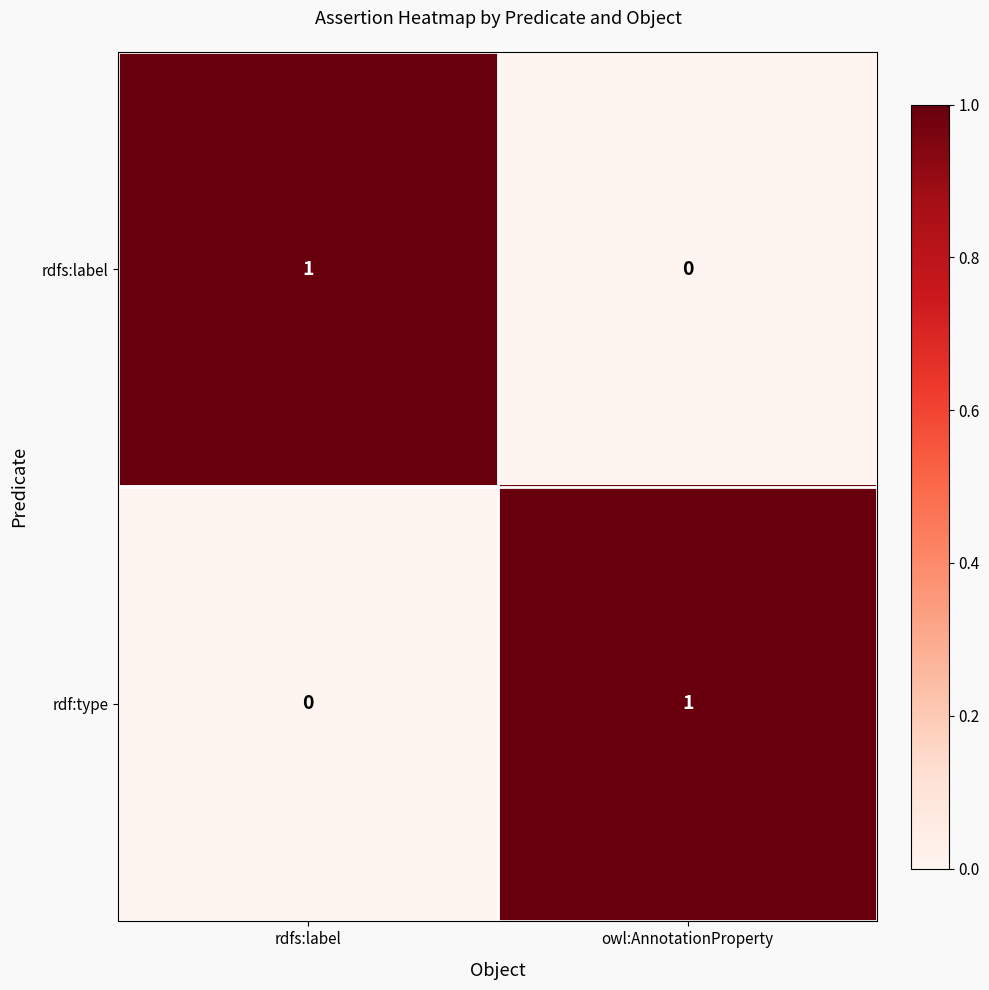

Is it true that rdfs:label equals 0 at owl:AnnotationProperty?

True